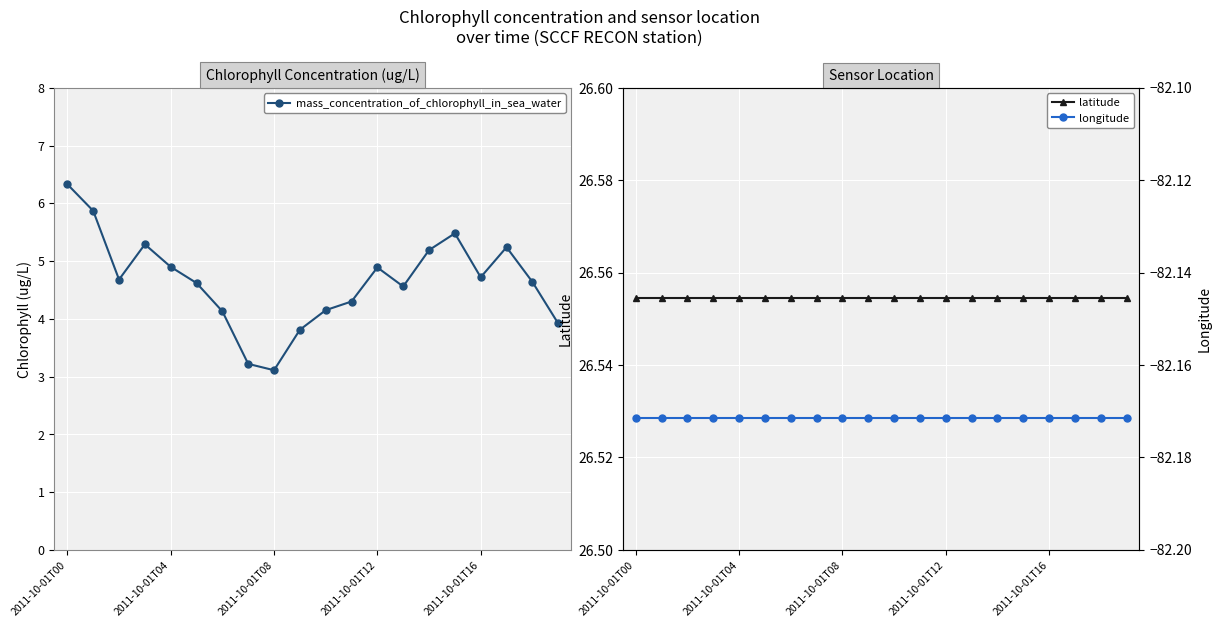

True or false: mass_concentration_of_chlorophyll_in_sea_water and latitude cross at least once.

False